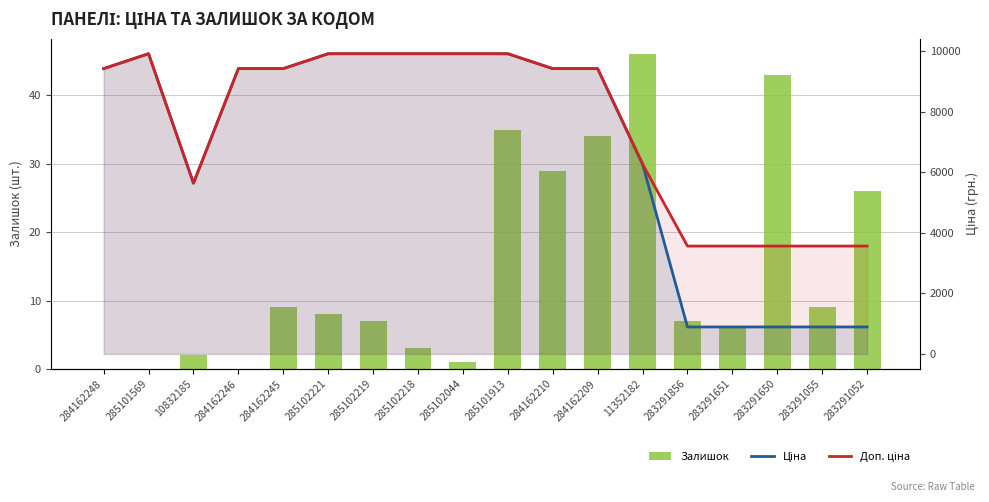

How many groups of bars are there?

18